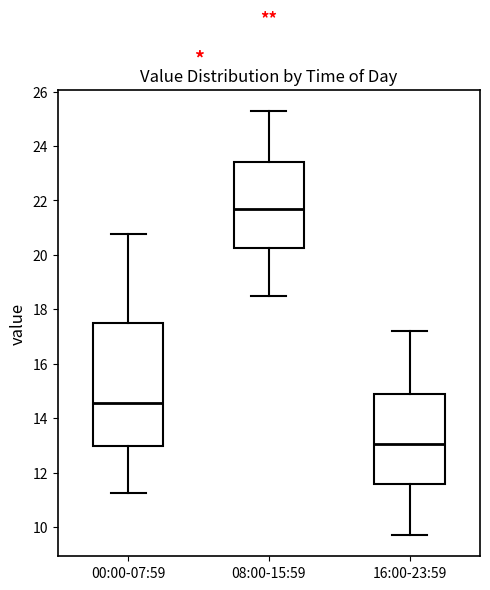

Reading left to right, read every box against the y-axis: the position of its median line, the range the box covers, and the ends of its whiskers. The values are not printed on the chart, so give them approximately, as read against the axis.

00:00-07:59: median 14.6, box 13.0 to 17.6, whiskers 11.2 to 20.8
08:00-15:59: median 21.8, box 20.2 to 23.4, whiskers 18.6 to 25.4
16:00-23:59: median 13.0, box 11.6 to 15.0, whiskers 9.8 to 17.2